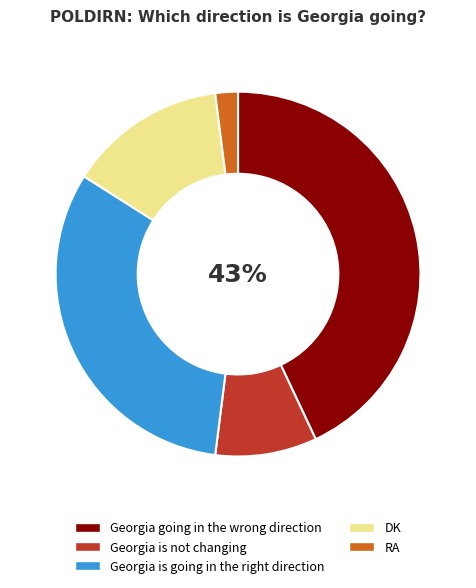

How many segments does this pie chart have?

5